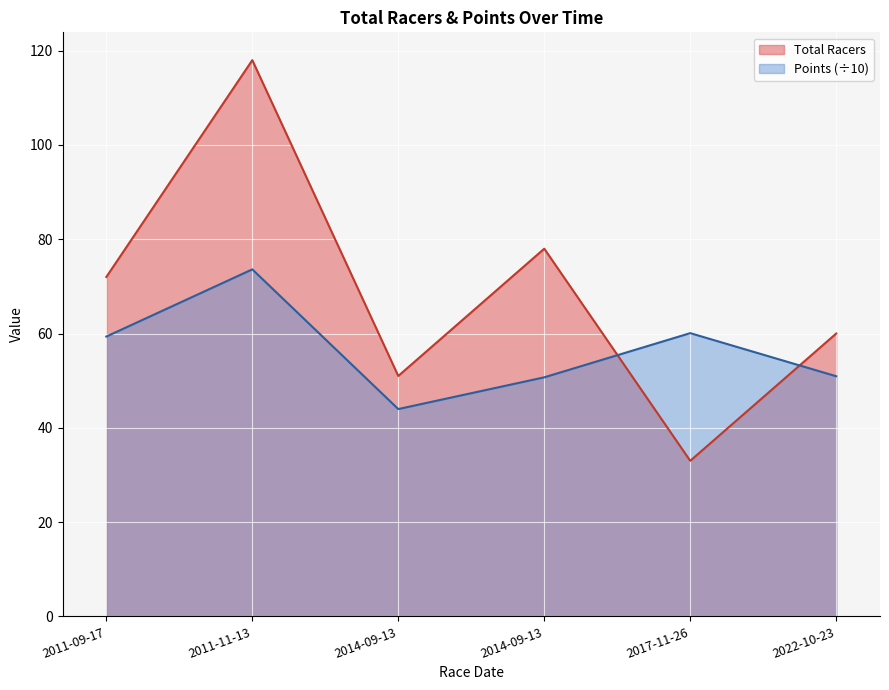

At which label does Points reach its minimum?

2014-09-13